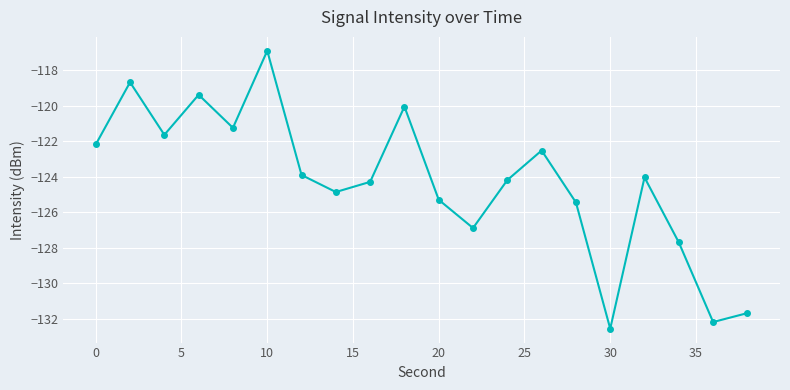

Does the chart display data point markers on the line(s)?

Yes